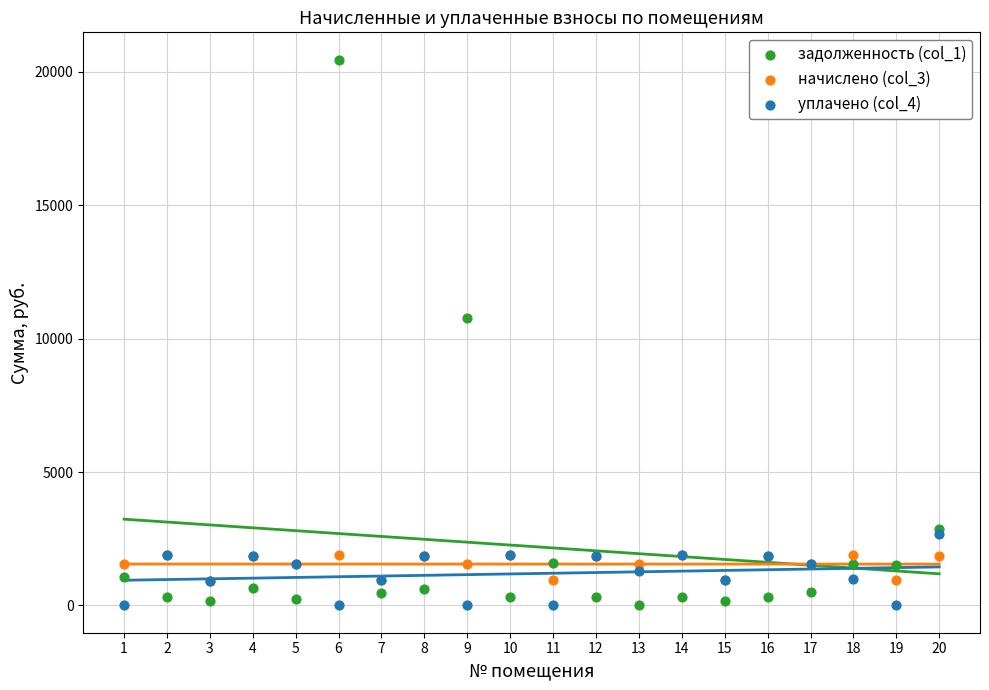

What are all the series names shown in the legend?

задолженность (col_1), начислено (col_3), уплачено (col_4)